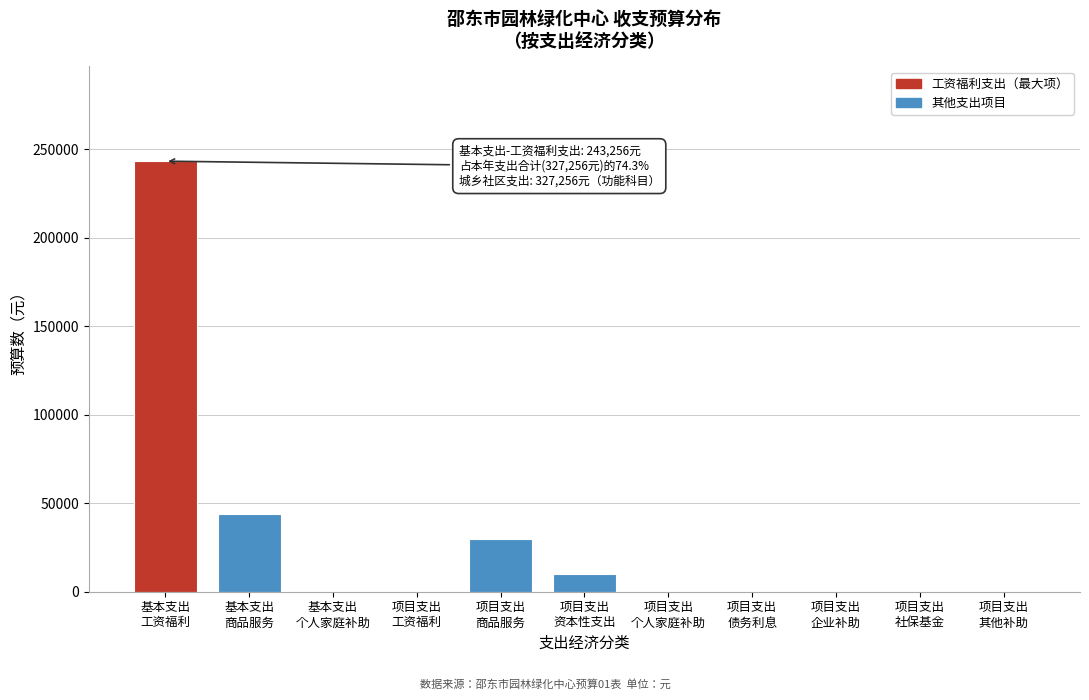

What is the maximum value shown in the chart?

243256